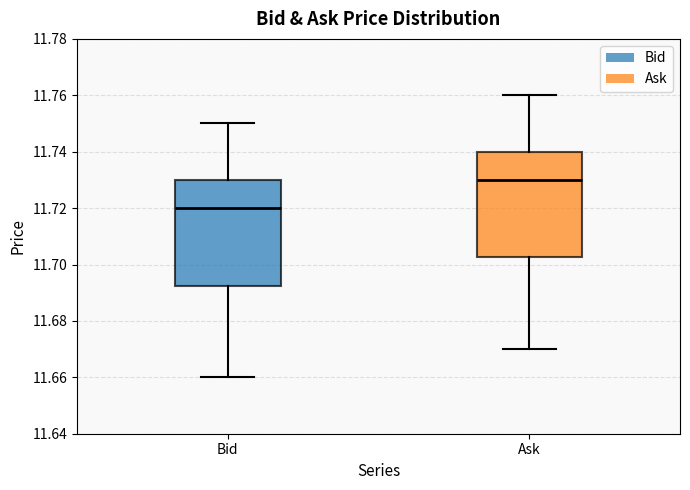

Reading left to right, transcribe this box plot: for each box, give where its median line is, the range the box spans, and where its two whiskers end, as read against the y-axis. The values are not printed on the chart, so give them approximately, as read against the axis.

Bid: median 11.720, box 11.692 to 11.730, whiskers 11.660 to 11.750
Ask: median 11.730, box 11.702 to 11.740, whiskers 11.670 to 11.760